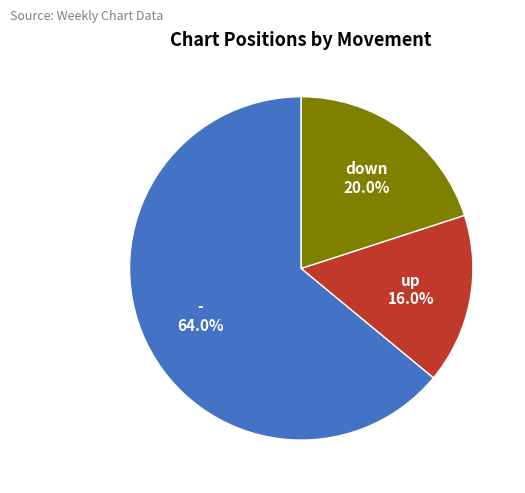

Does any single category account for the majority?

Yes